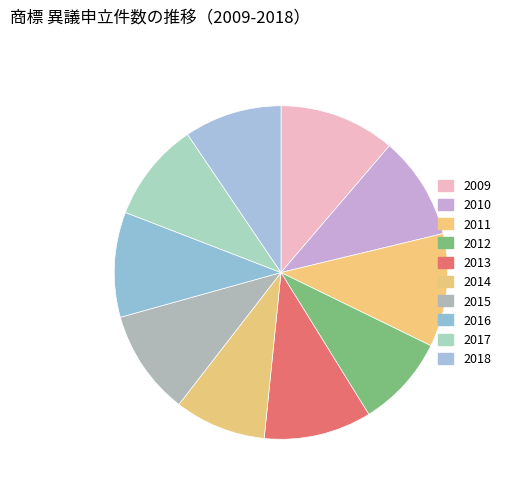

Rank the categories by value from lowest to highest.

2014, 2012, 2018, 2017, 2010, 2015, 2016, 2013, 2011, 2009